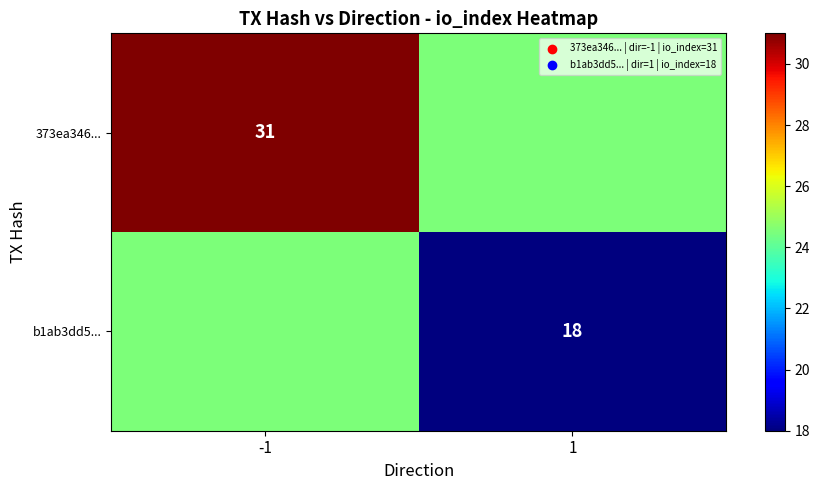

The b1ab3dd5... series shows 27.9 at 1. True or false?

False